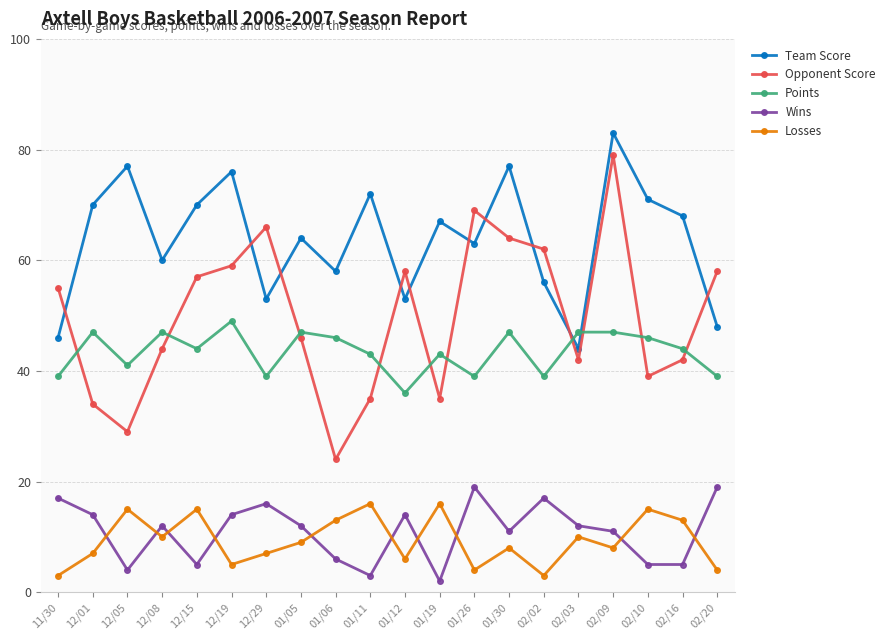

How many distinct data groups are displayed?

5